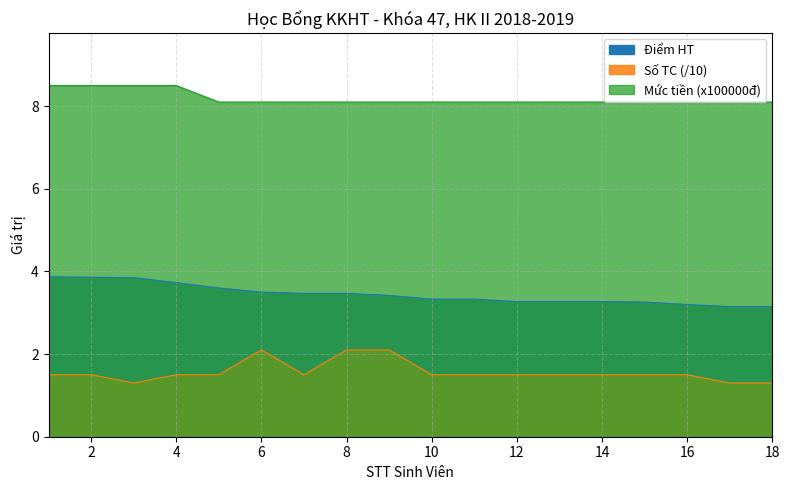

How many lines are shown in the chart?

3